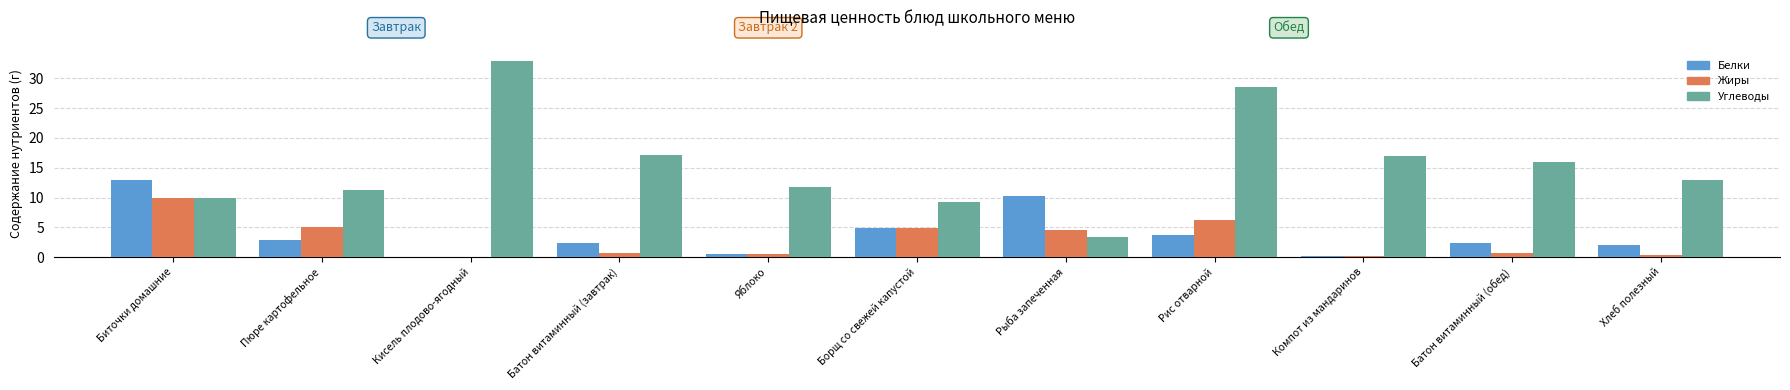

How many data points does each series have?

11